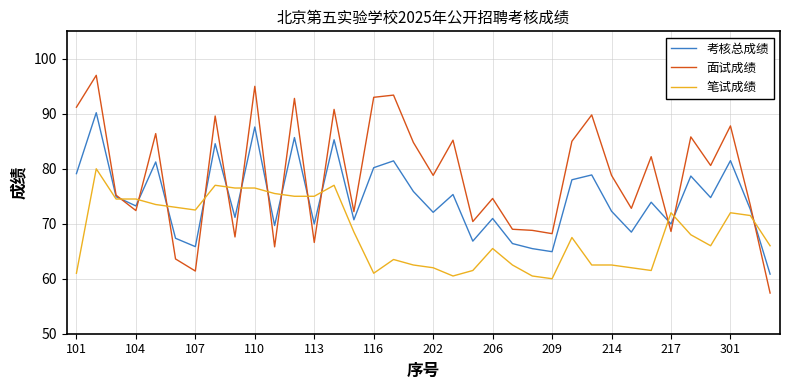

What is the average value of the 面试成绩 series?

78.8